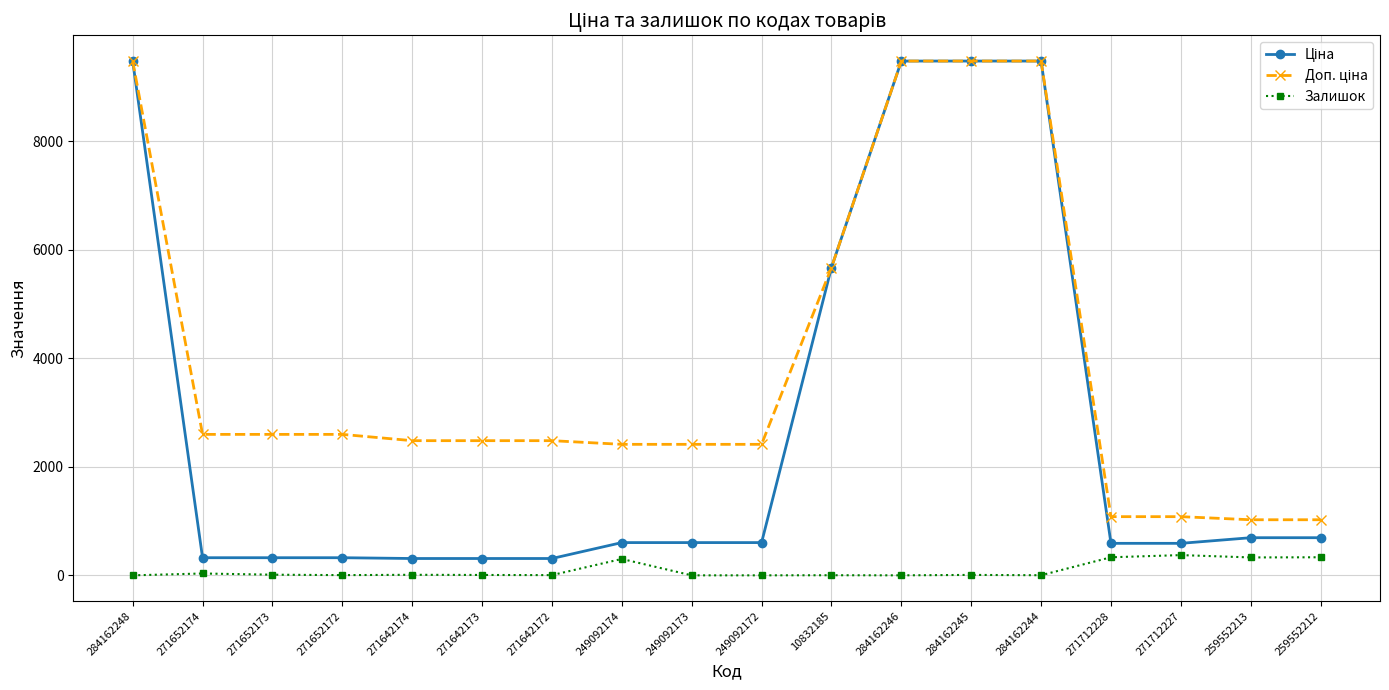

At how many categories does at least one series exceed 4651?

5